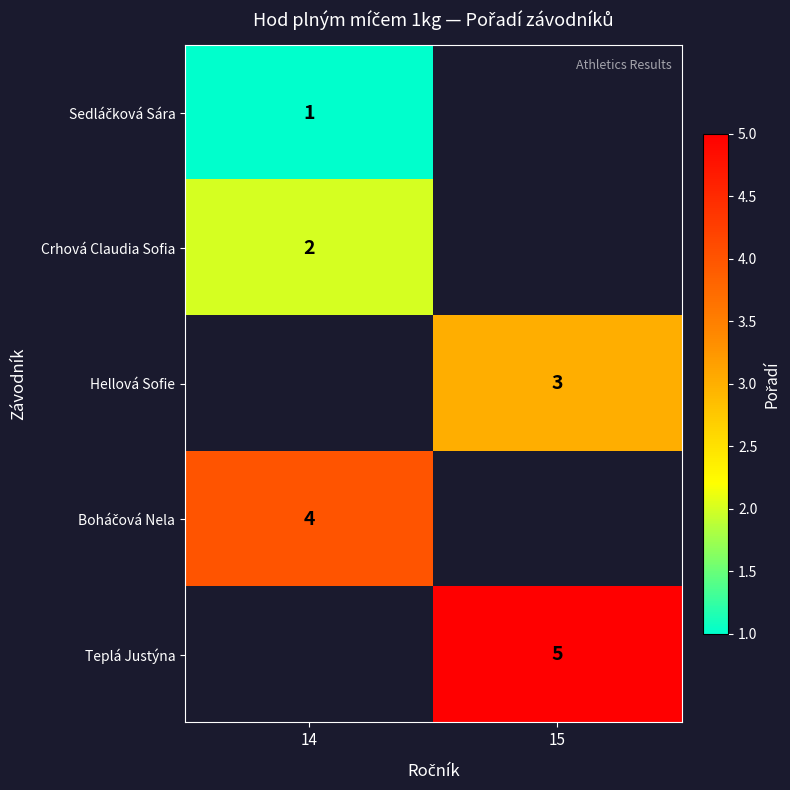

Is it true that Crhová Claudia Sofia equals 3 at 14?

False